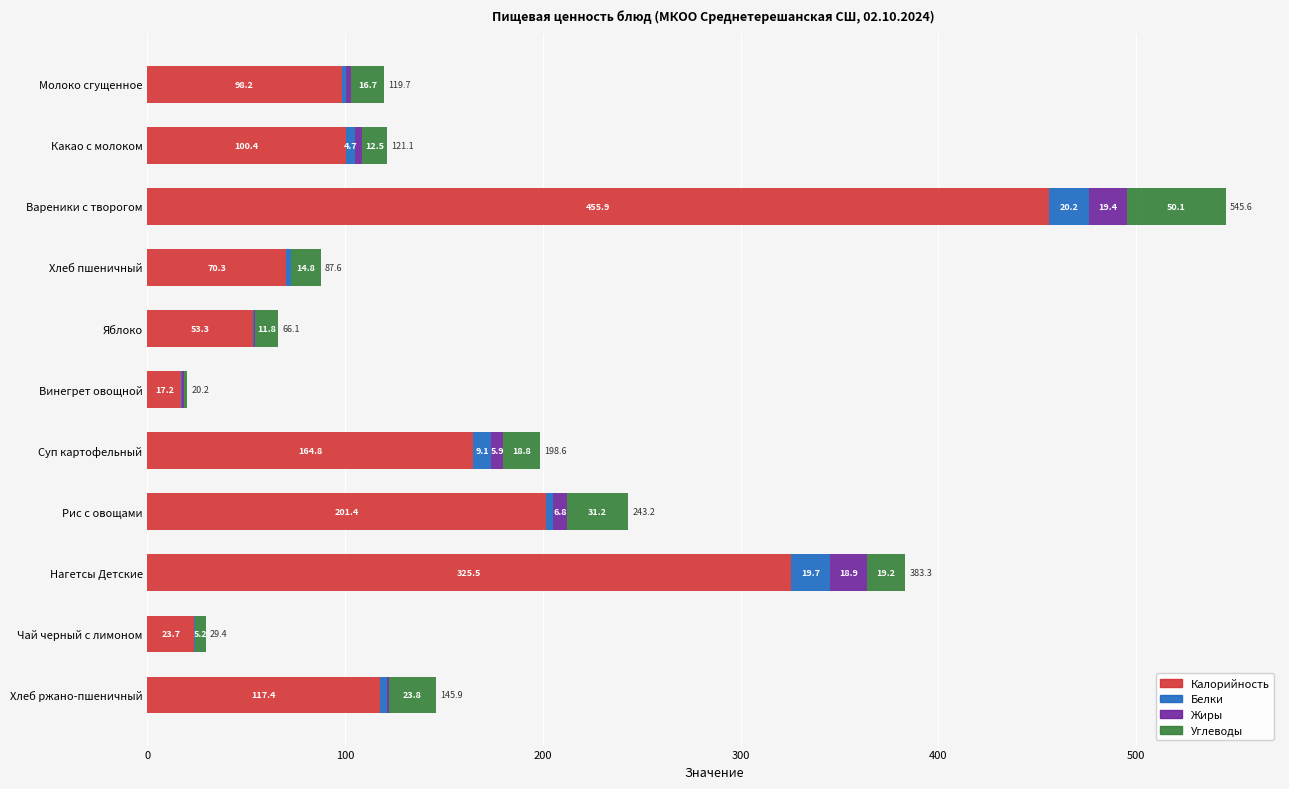

Which category has the highest value in the Калорийность series?

Вареники с творогом